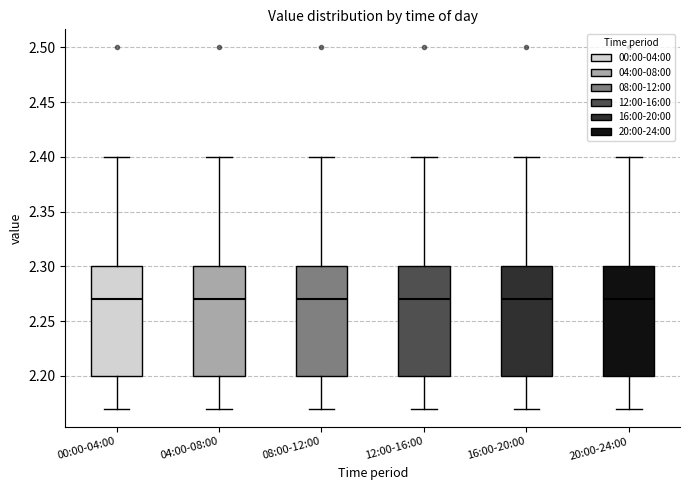

Reading left to right, read every box against the y-axis: the position of its median line, the range the box covers, and the ends of its whiskers. The values are not printed on the chart, so give them approximately, as read against the axis.

00:00-04:00: median 2.27, box 2.20 to 2.30, whiskers 2.17 to 2.40
04:00-08:00: median 2.27, box 2.20 to 2.30, whiskers 2.17 to 2.40
08:00-12:00: median 2.27, box 2.20 to 2.30, whiskers 2.17 to 2.40
12:00-16:00: median 2.27, box 2.20 to 2.30, whiskers 2.17 to 2.40
16:00-20:00: median 2.27, box 2.20 to 2.30, whiskers 2.17 to 2.40
20:00-24:00: median 2.27, box 2.20 to 2.30, whiskers 2.17 to 2.40